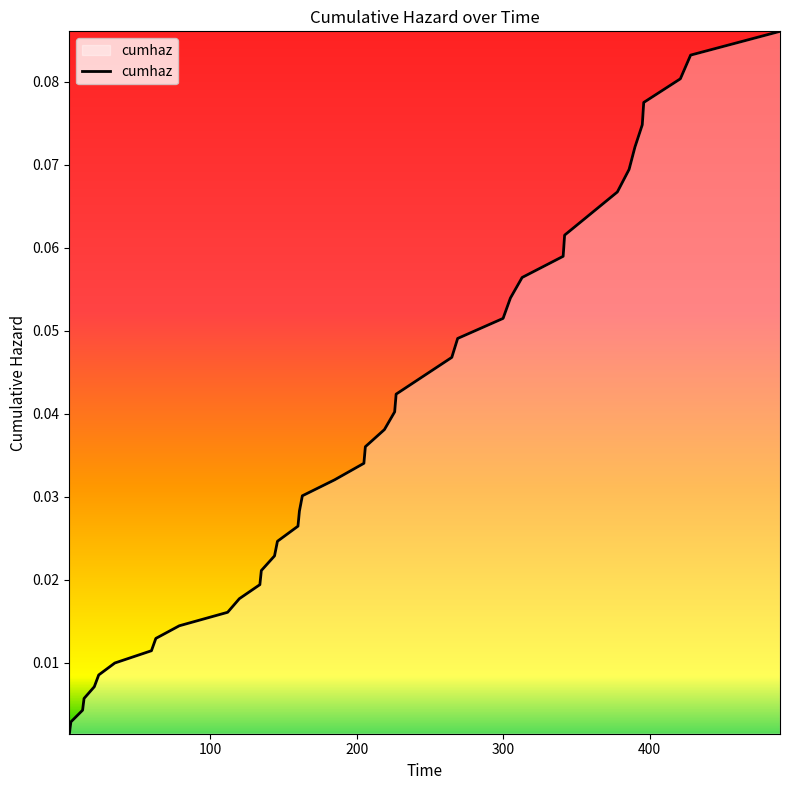

How many lines are shown in the chart?

1